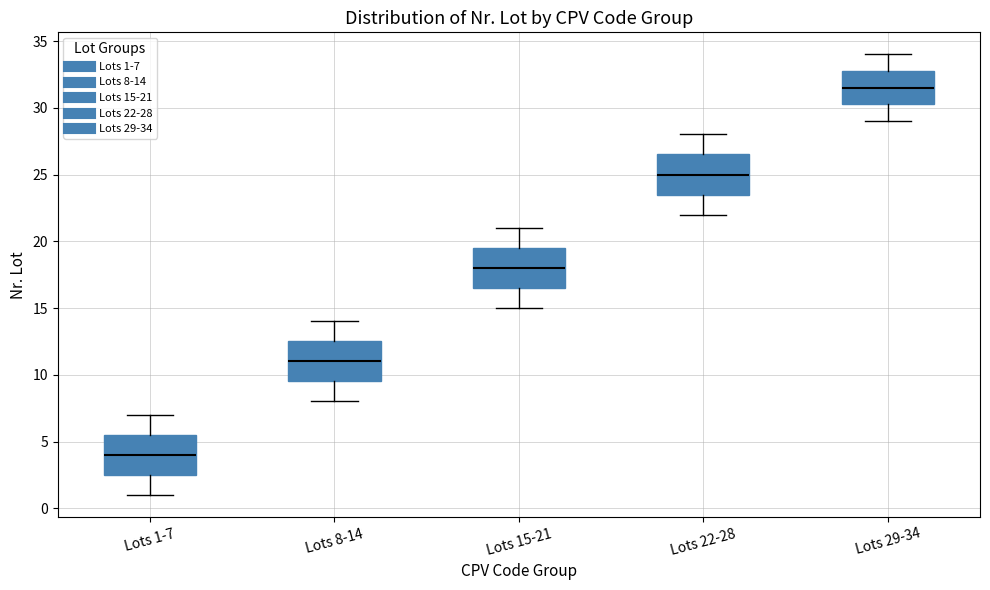

Reading left to right, transcribe this box plot: for each box, give where its median line is, the range the box spans, and where its two whiskers end, as read against the y-axis. The values are not printed on the chart, so give them approximately, as read against the axis.

Lots 1-7: median 4.0, box 2.5 to 5.5, whiskers 1.0 to 7.0
Lots 8-14: median 11.0, box 9.5 to 12.5, whiskers 8.0 to 14.0
Lots 15-21: median 18.0, box 16.5 to 19.5, whiskers 15.0 to 21.0
Lots 22-28: median 25.0, box 23.5 to 26.5, whiskers 22.0 to 28.0
Lots 29-34: median 31.5, box 30.5 to 33.0, whiskers 29.0 to 34.0